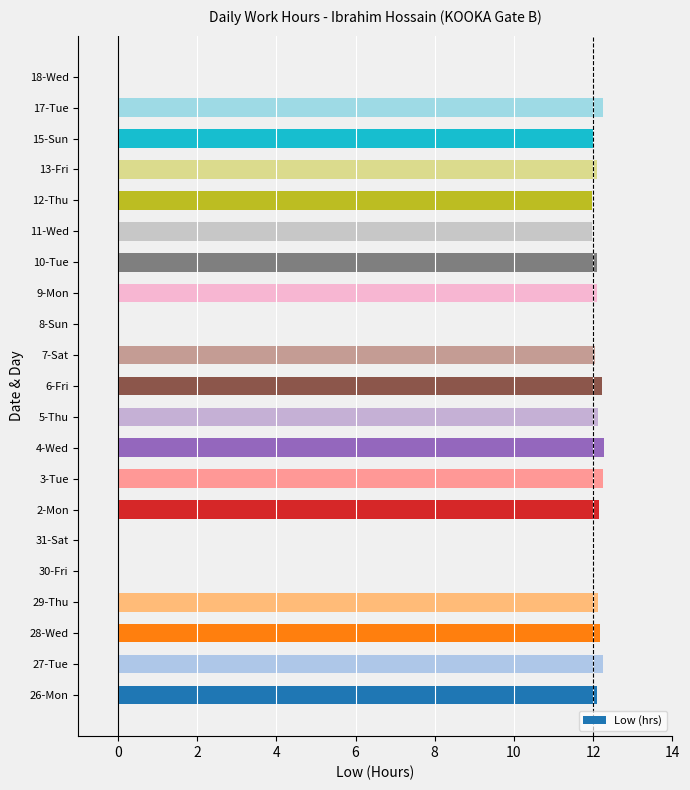

Are the bars grouped side by side (vs. stacked)?

No